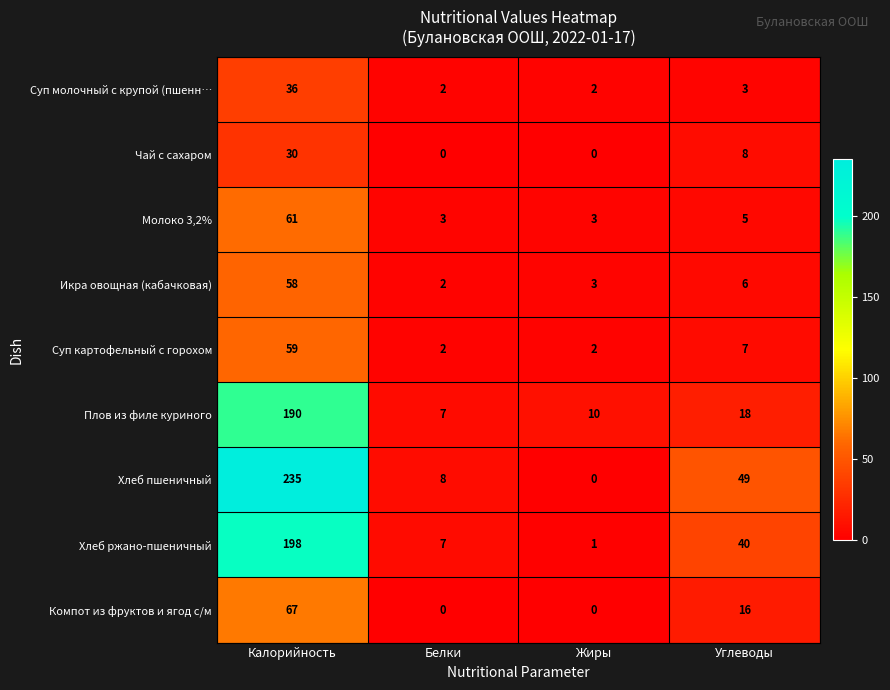

Which series has the widest spread of values?

Хлеб пшеничный